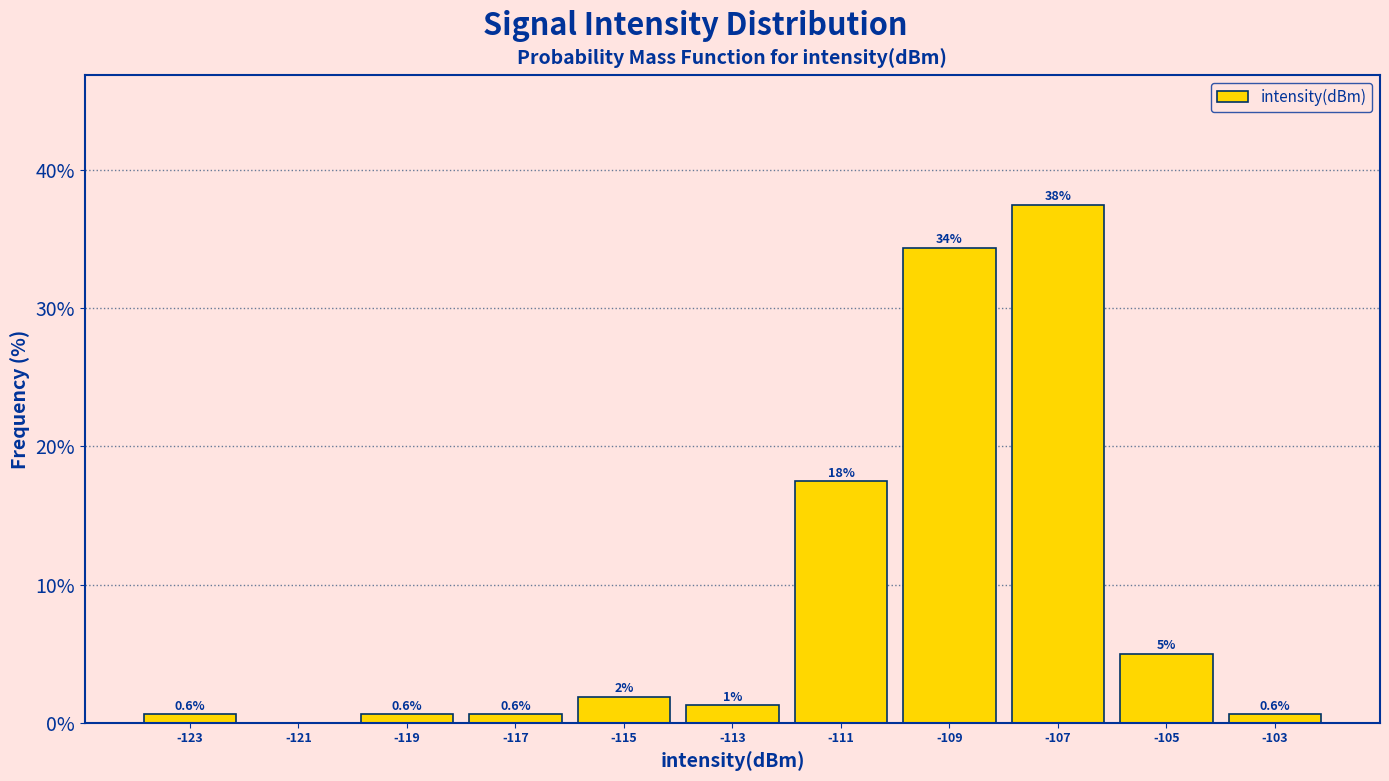

Which range on the x-axis has the tallest bar?

-108 to -106